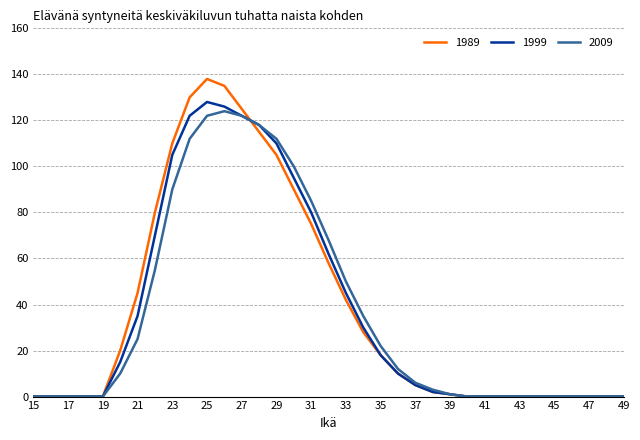

Which series has the widest spread of values?

1989